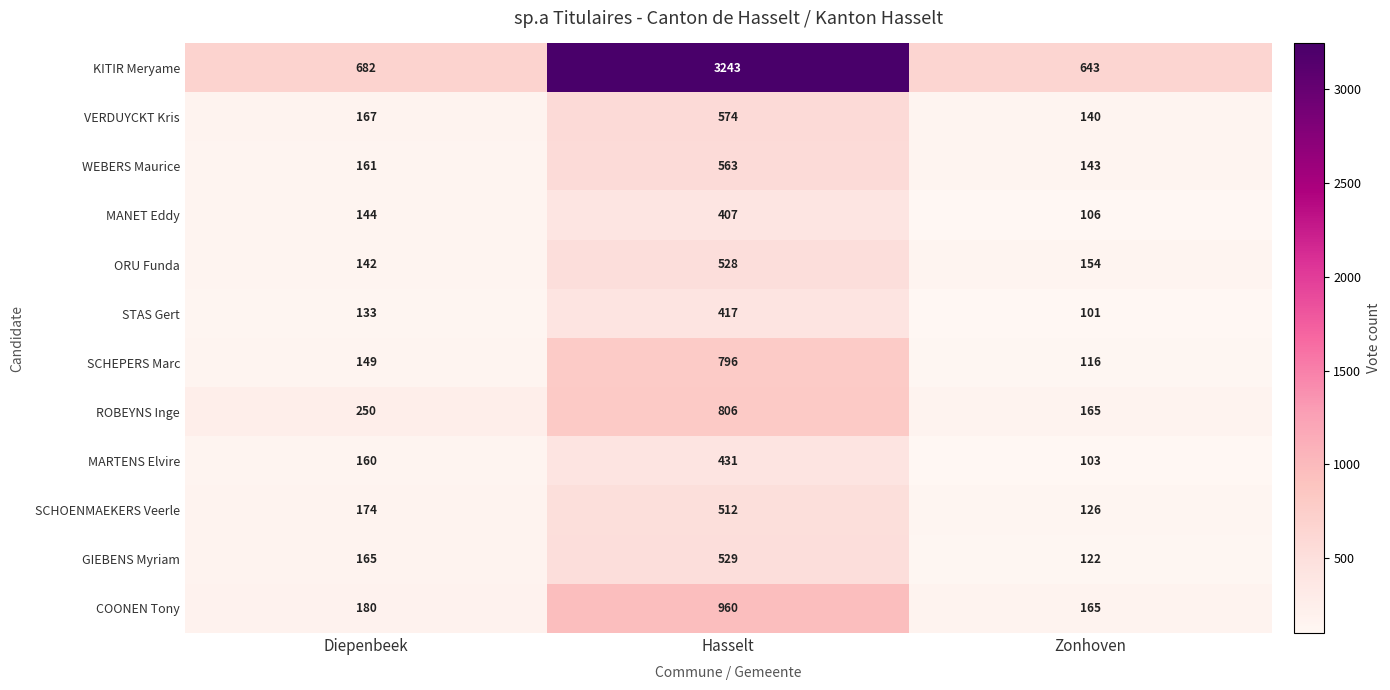

Count the number of categories in the chart.

3